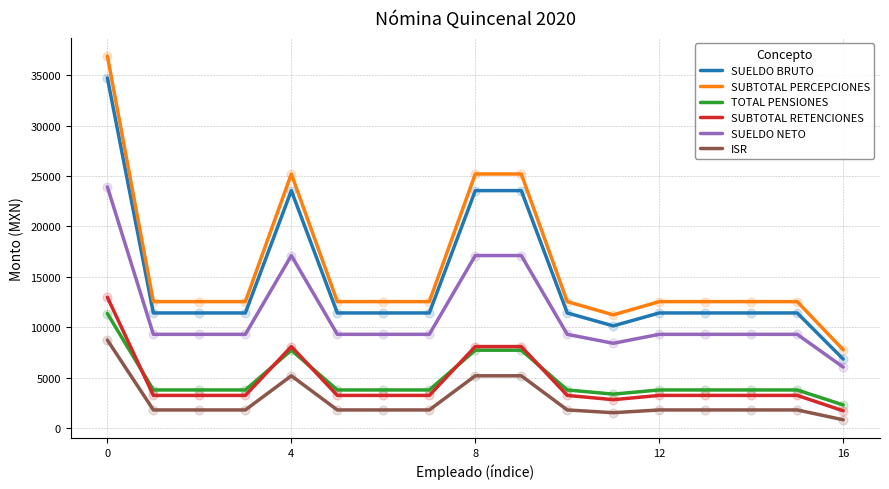

What is the greatest value displayed?

36891.5